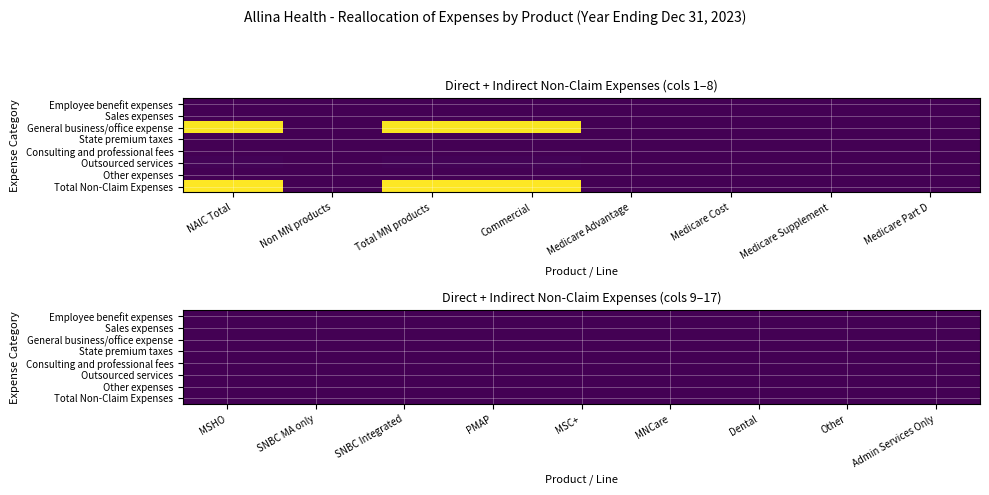

Which category has the lowest value in the Outsourced services series?

Non MN products